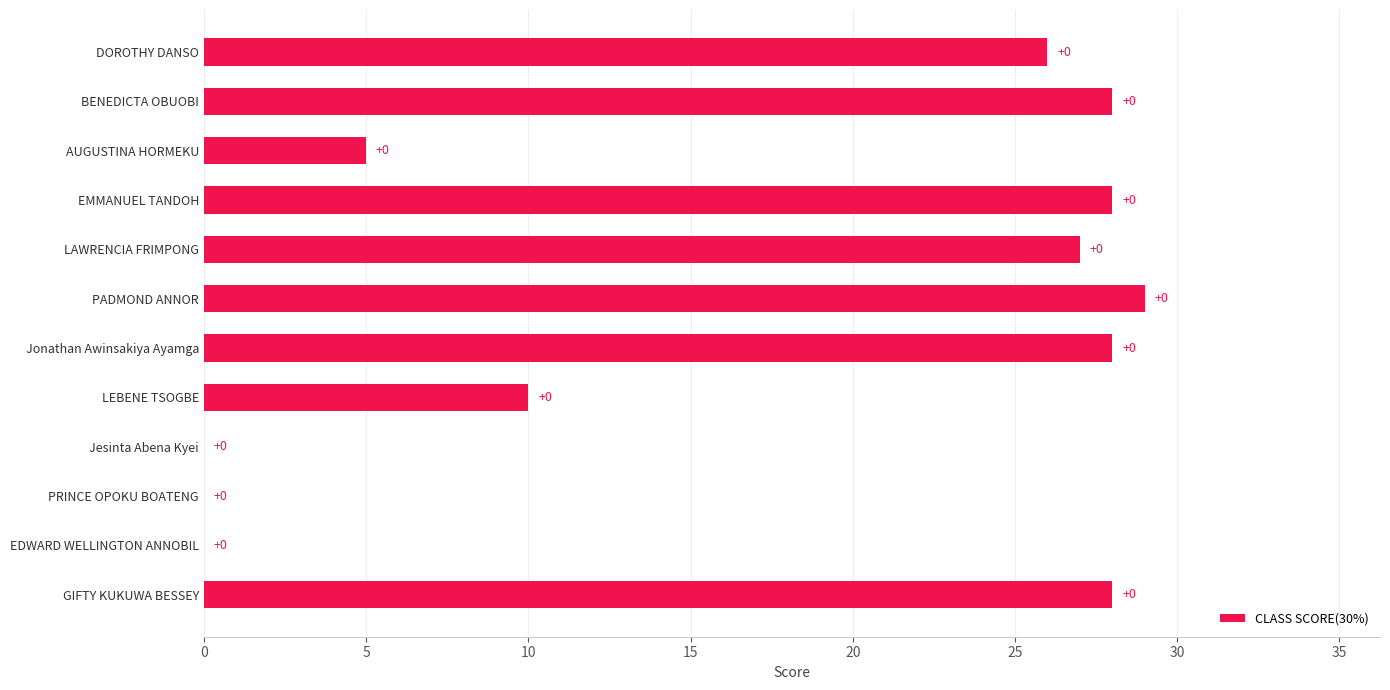

Are the bars horizontal?

Yes